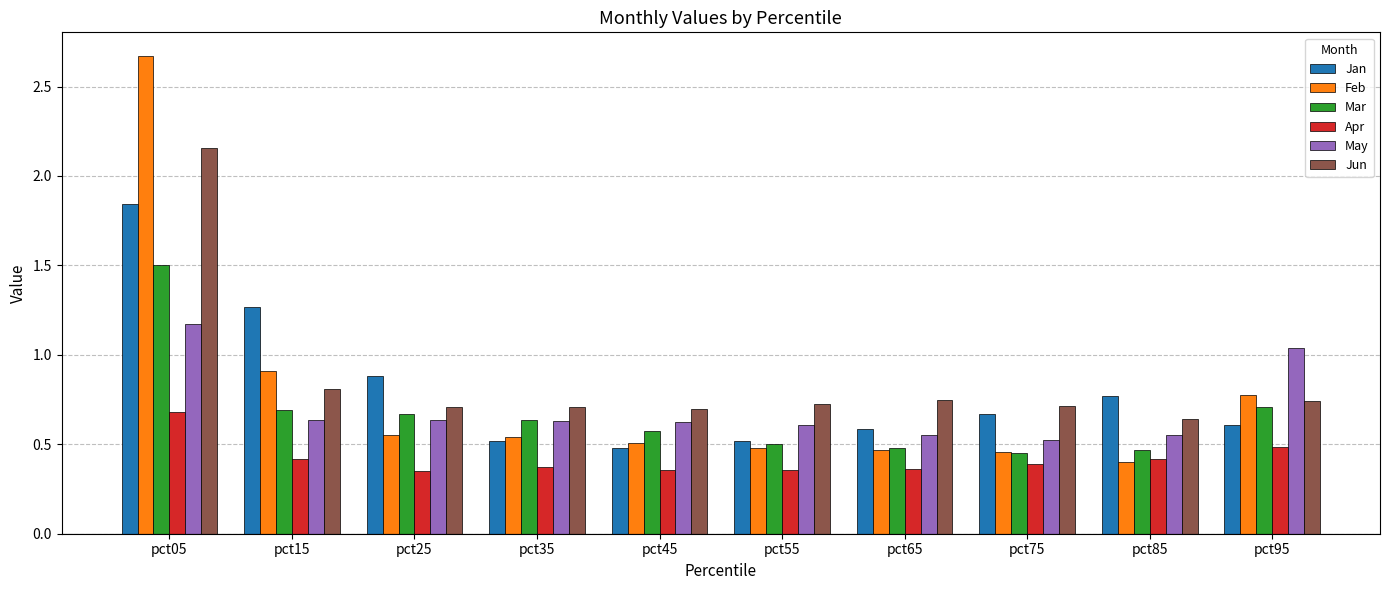

What is the maximum value for Mar?

1.5